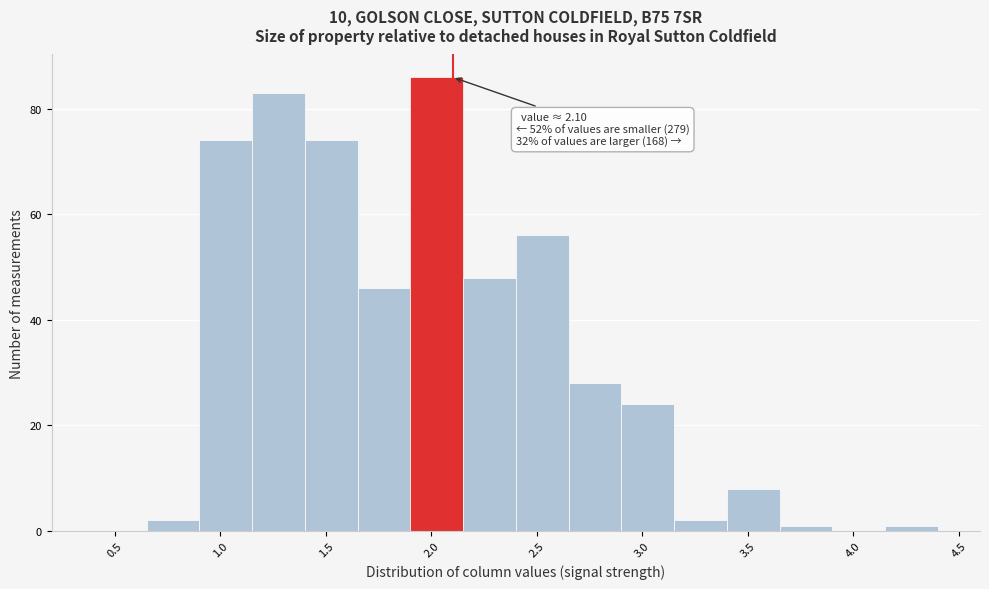

Which range on the x-axis has the tallest bar?

1.90 to 2.15